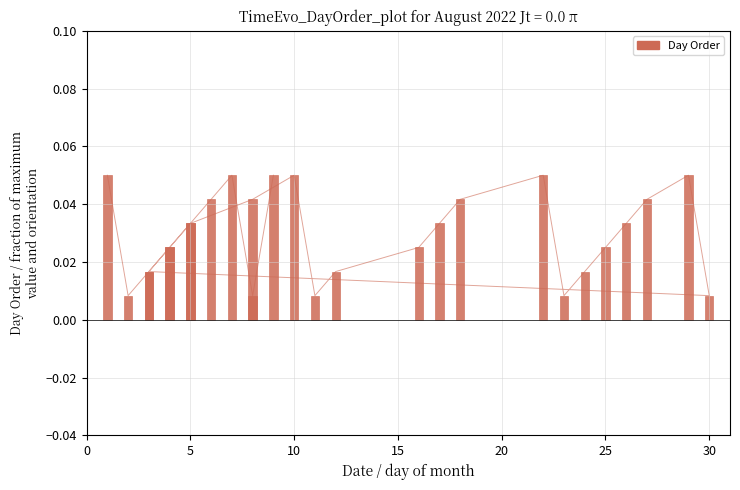

How many values are between 0 and 1?

27